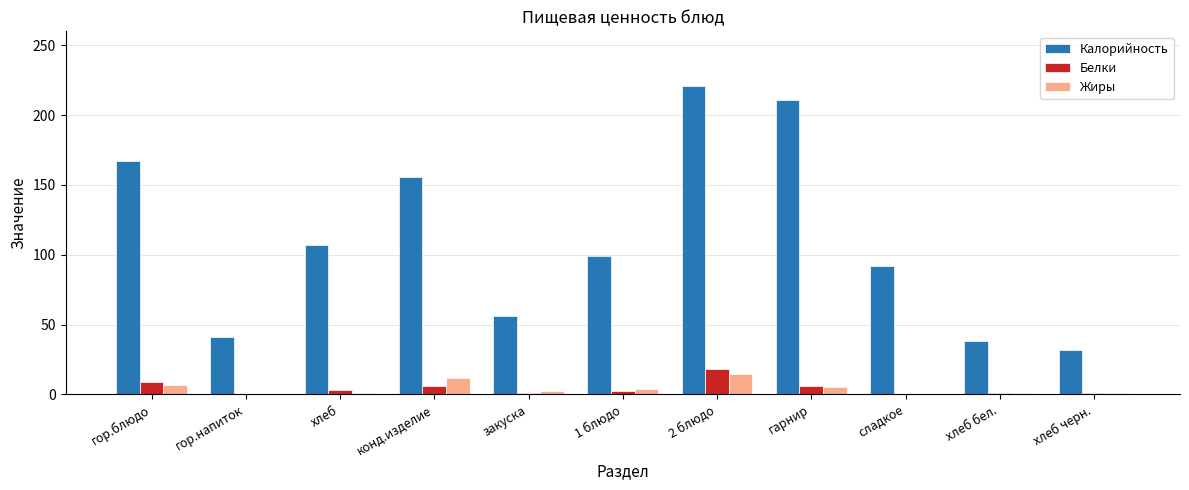

What is the total value across all series at гарнир?

222.0